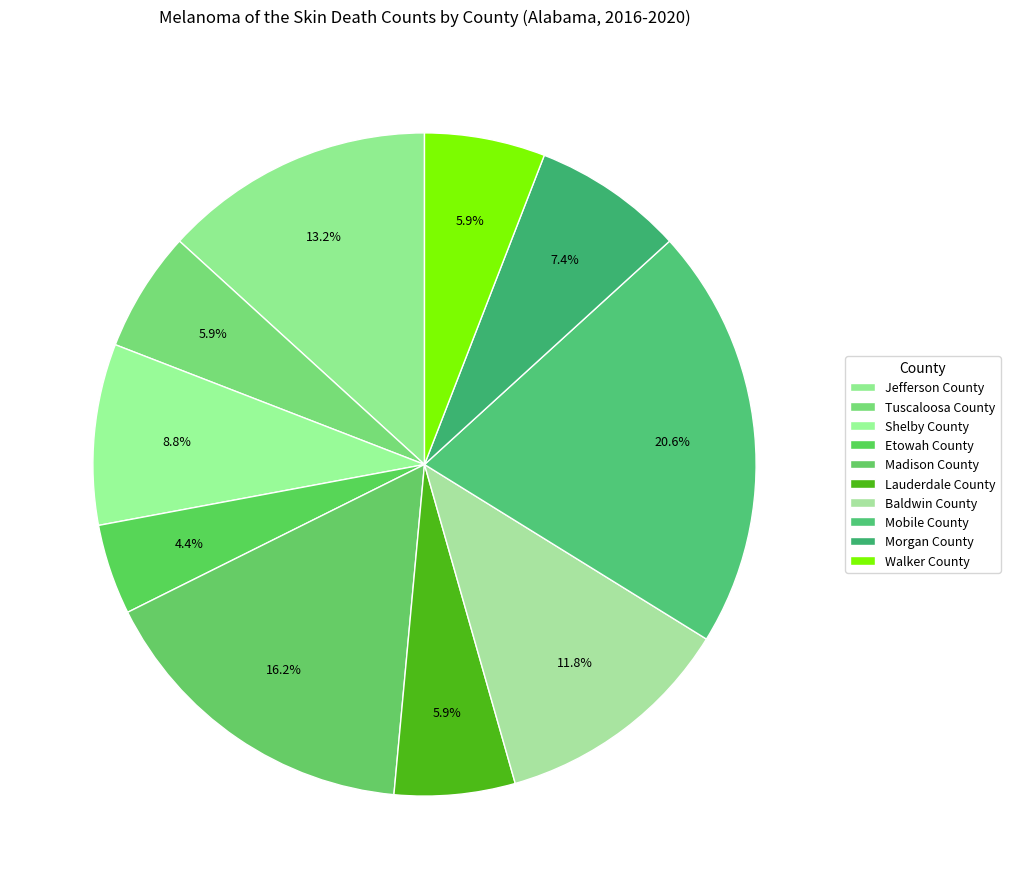

Combined, what portion of the pie is Mobile County and Morgan County?

27.9%